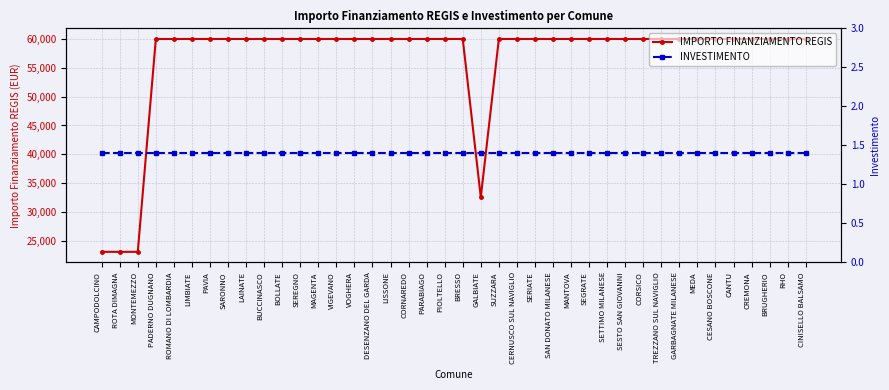

True or false: INVESTIMENTO has more than 2 points higher than both neighbors.

False